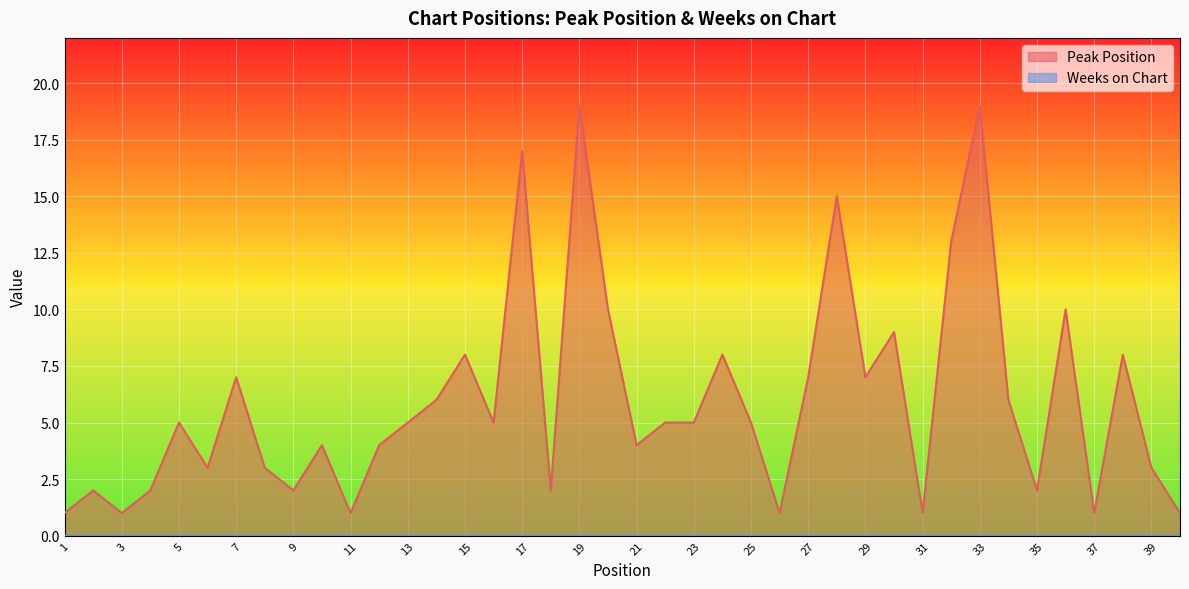

How many data points are less than 5?

18